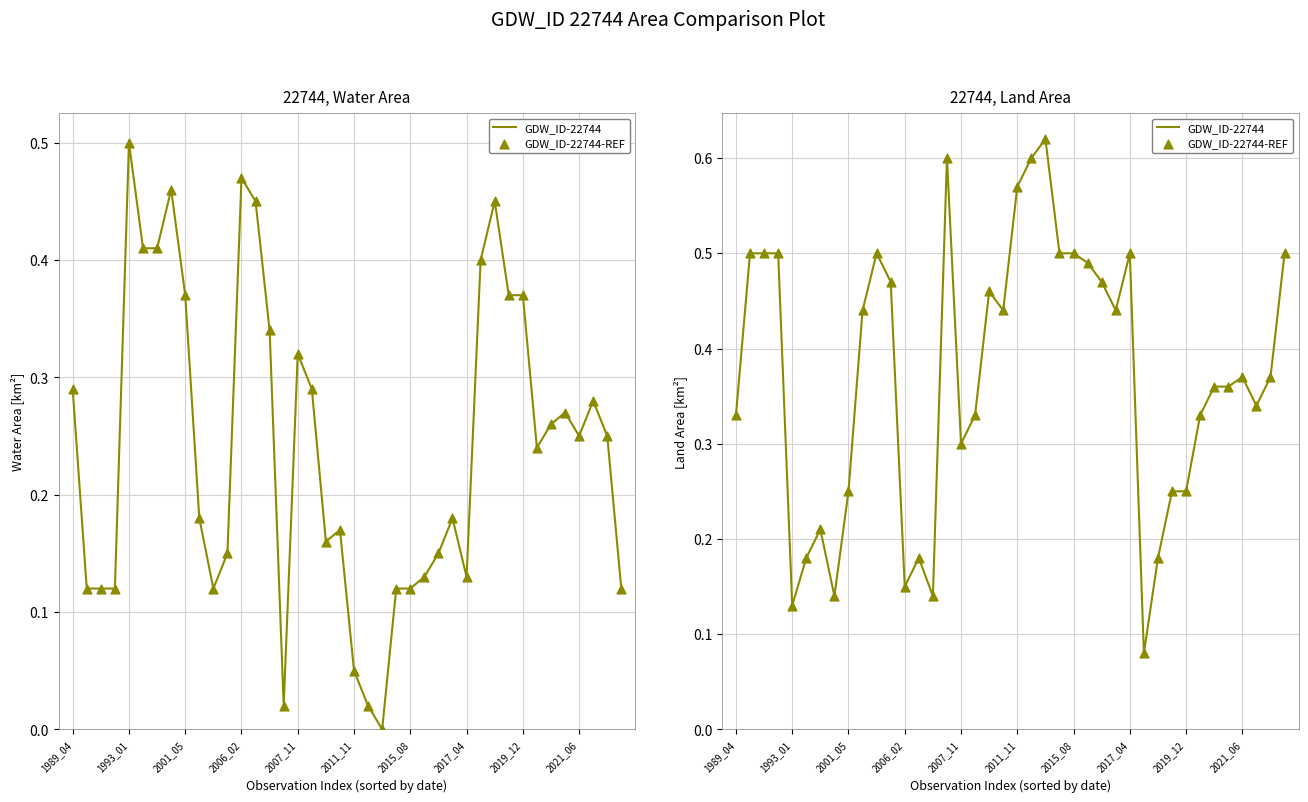

At which category is the sum across all series the highest?

22